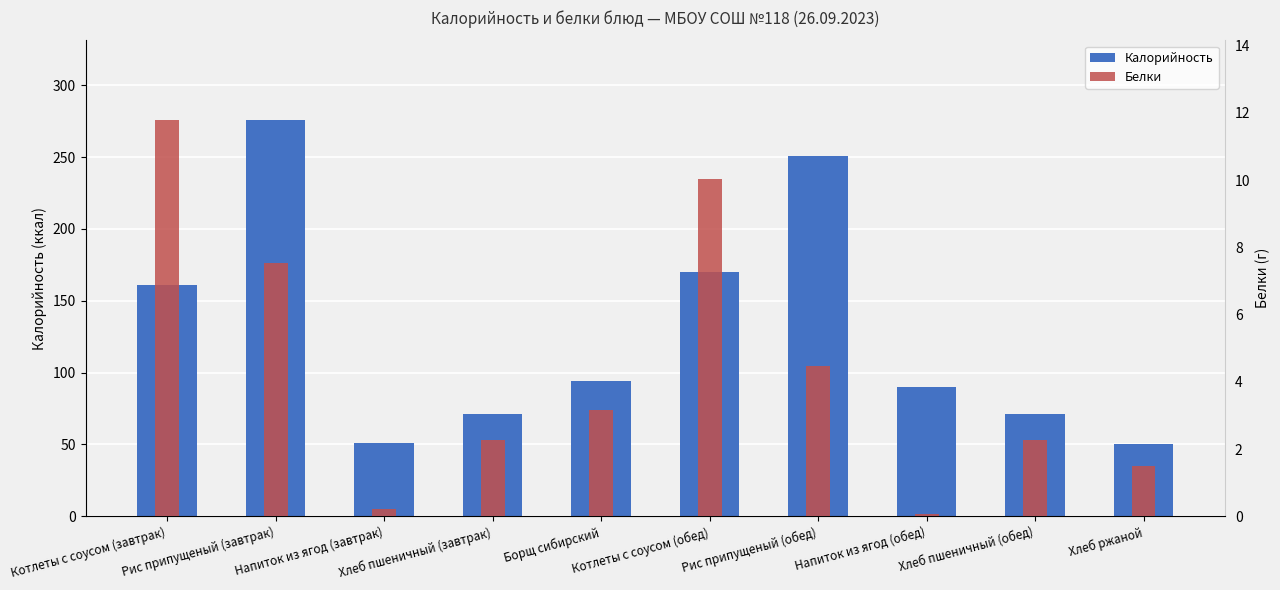

How many values in the Калорийность series exceed 94?

4